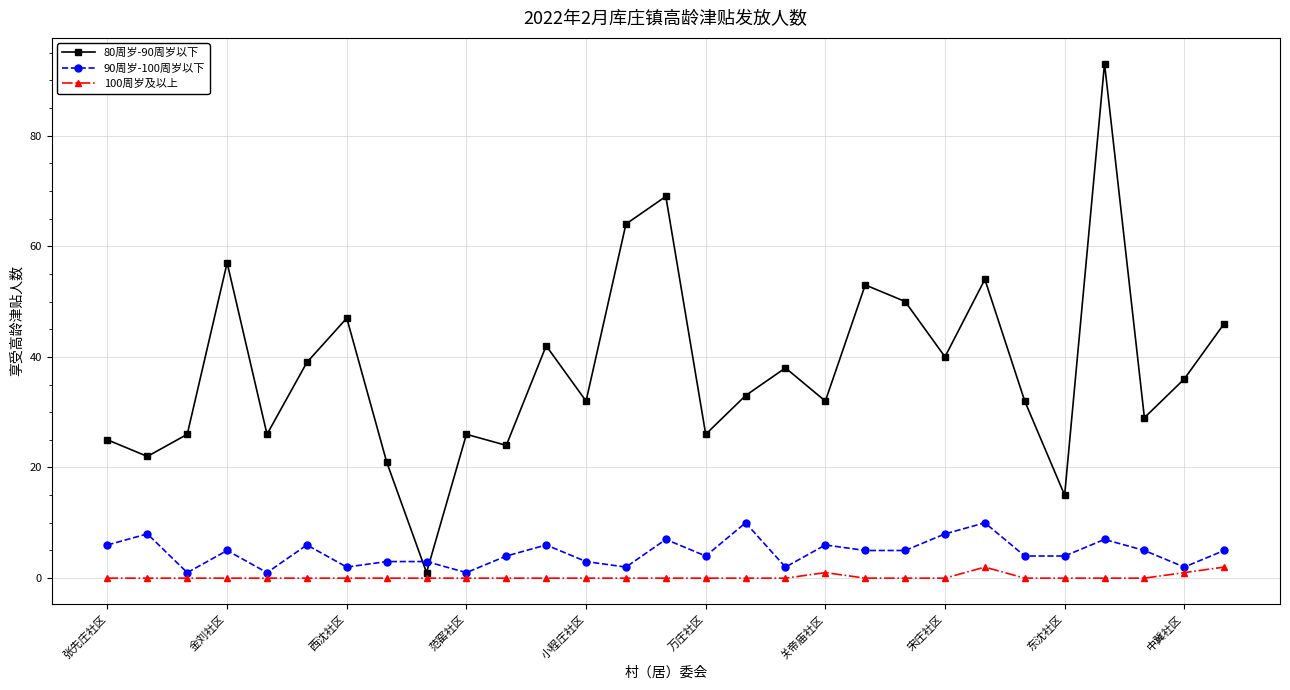

Which series has the widest spread of values?

80周岁-90周岁以下